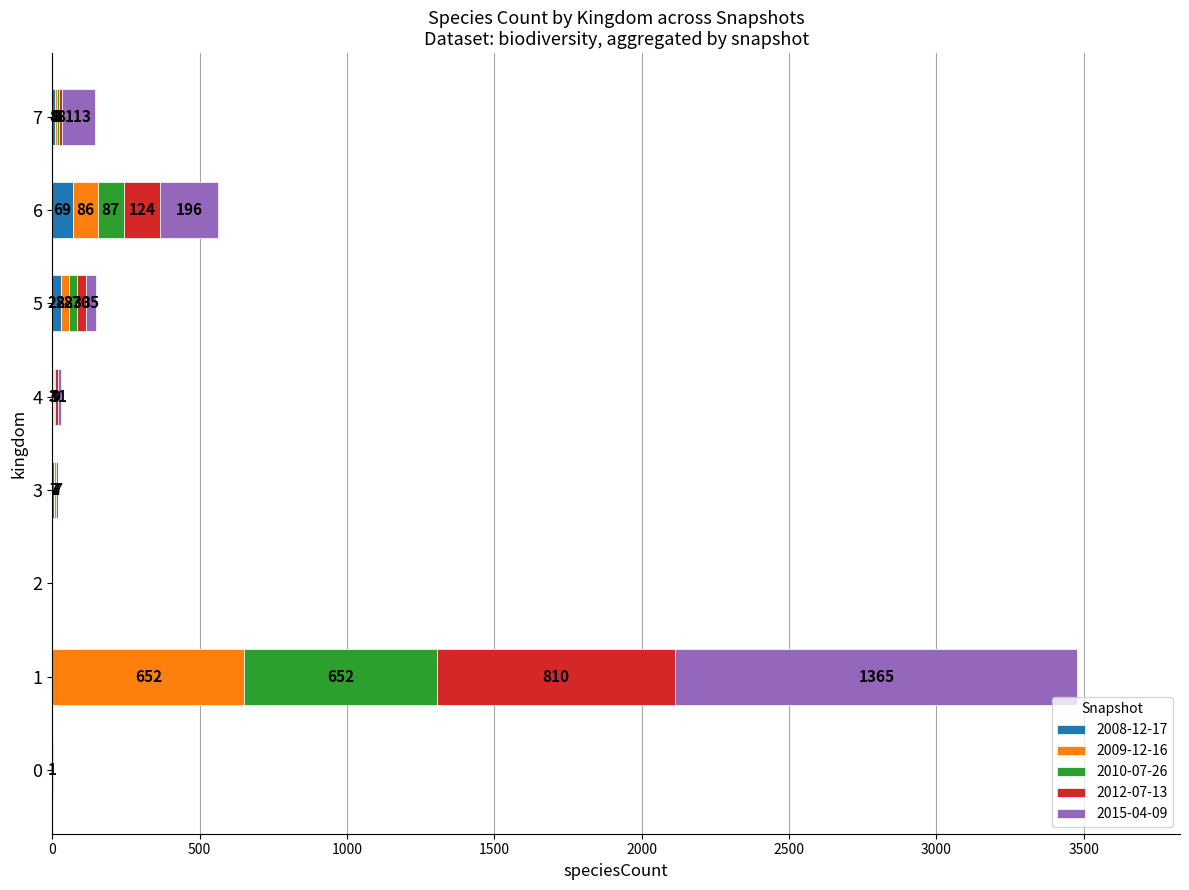

Which category has the highest value in the 2008-12-17 series?

6